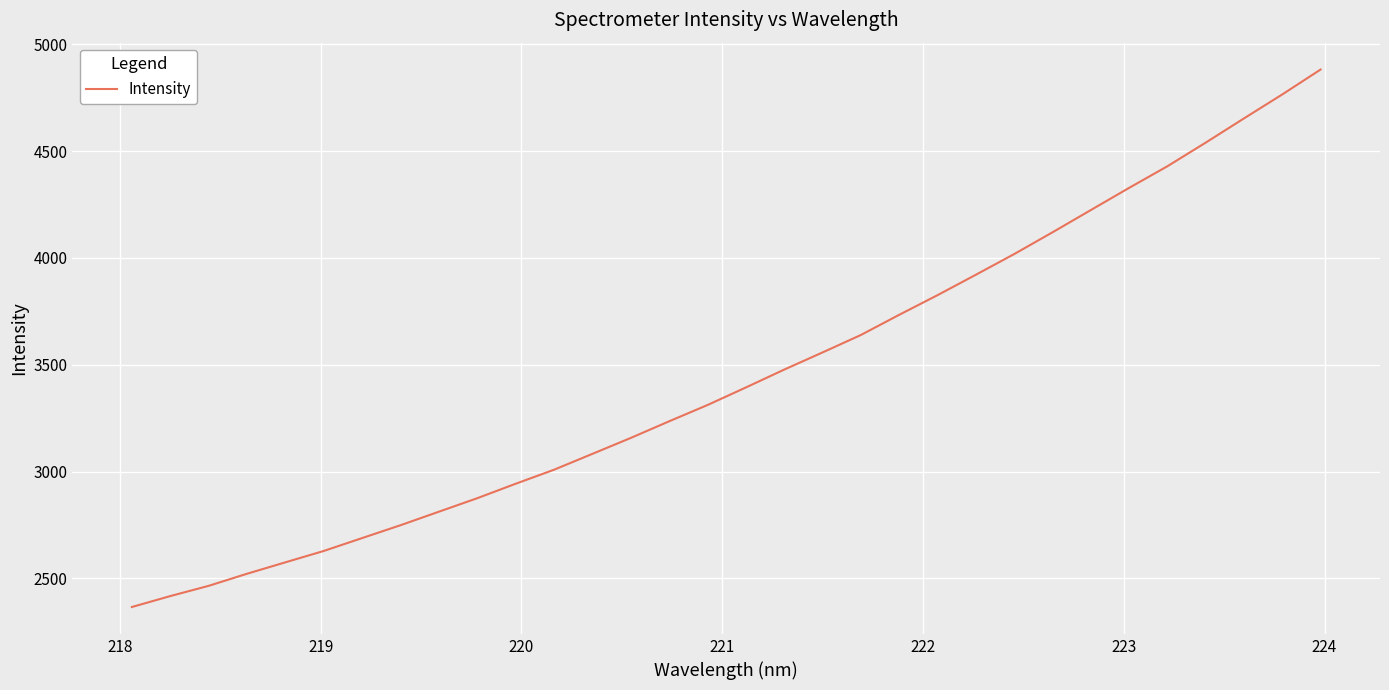

Reading left to right, extract all data points from this chart.

2366.5	2417.7	2465.5	2522.2	2575.7	2628.8	2689.2	2749.3	2812.5	2875.7	2943.3	3008.8	3083.1	3157.5	3235.4	3311.5	3393.6	3477.2	3557.5	3639.1	3733.6	3825.5	3921.1	4017.8	4119.6	4223.7	4327.5	4428.8	4539.4	4652.7	4764.9	4881.4